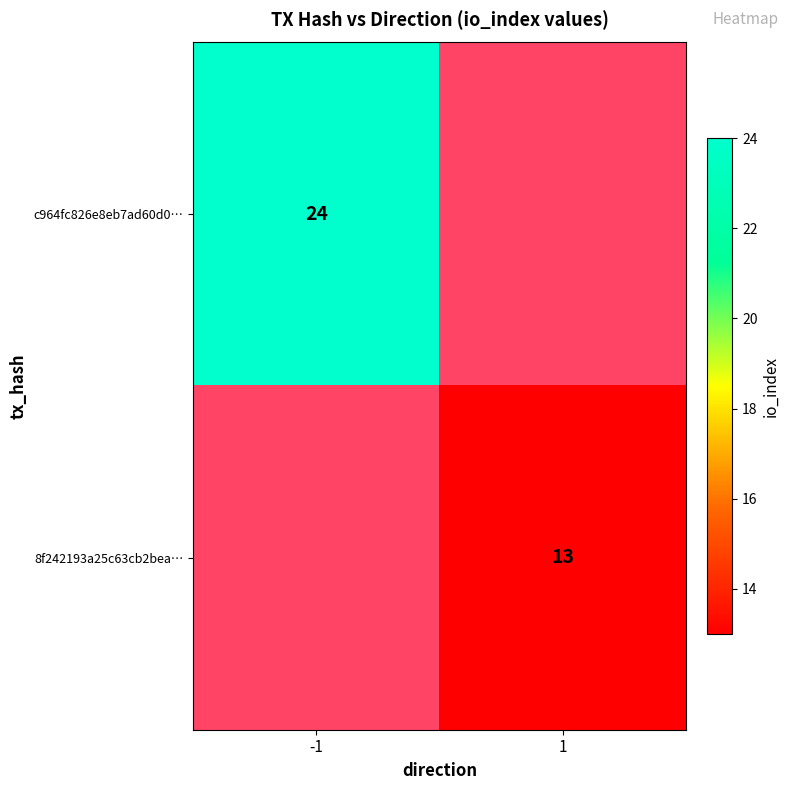

The value of c964fc826e8eb7ad60d0… at -1 is 24. True or false?

True